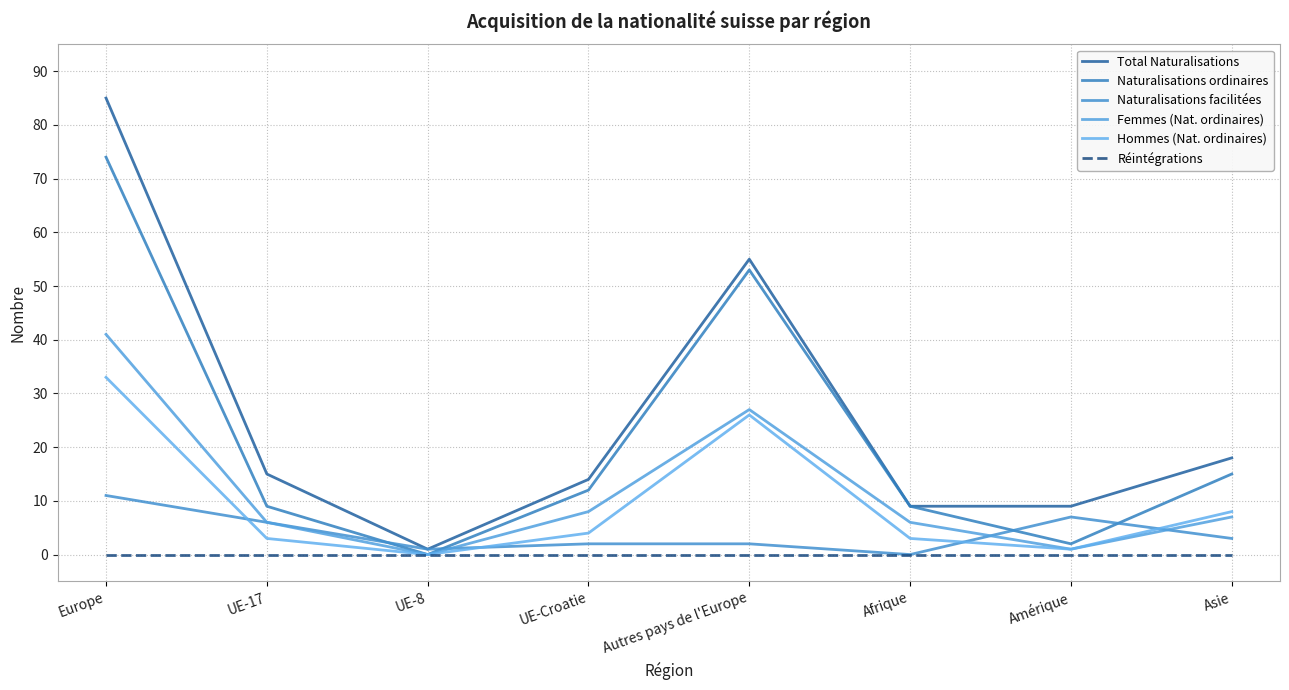

The Naturalisations ordinaires series shows 2 at Amérique. True or false?

True